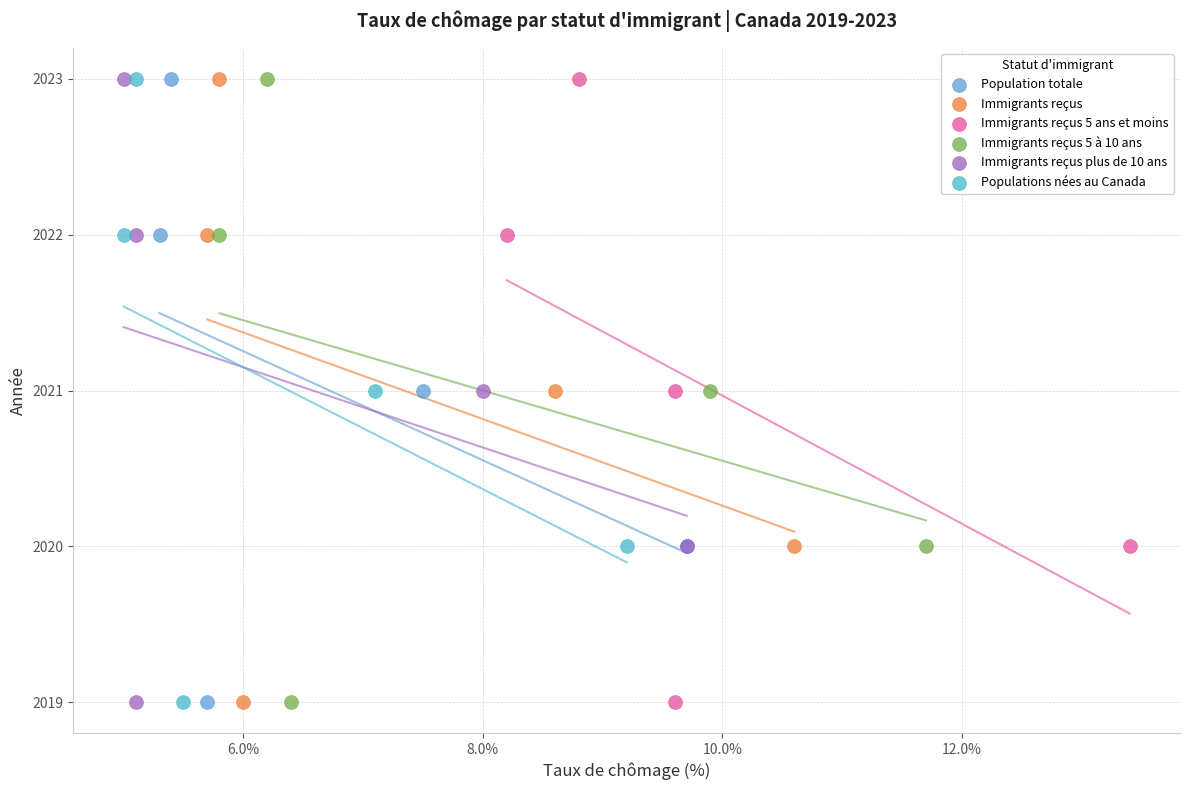

What are all the series names shown in the legend?

Population totale, Immigrants reçus, Immigrants reçus 5 ans et moins, Immigrants reçus 5 à 10 ans, Immigrants reçus plus de 10 ans, Populations nées au Canada